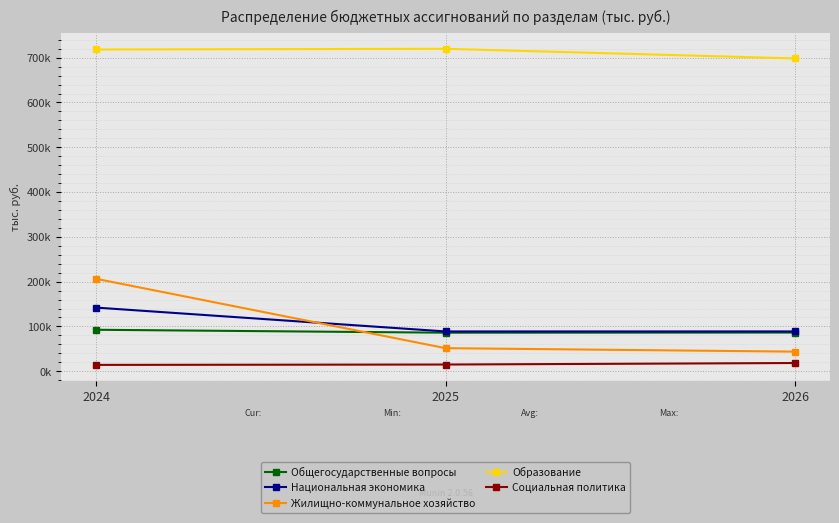

Rank the series at 2024 from lowest to highest value.

Социальная политика, Общегосударственные вопросы, Национальная экономика, Жилищно-коммунальное хозяйство, Образование